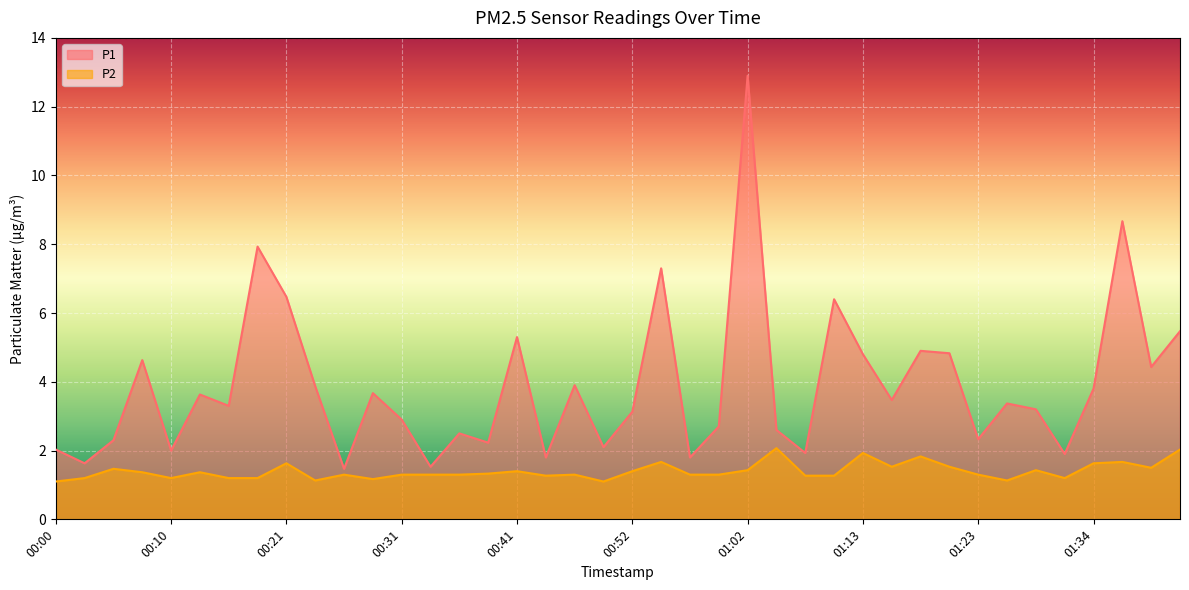

What is the difference between the second highest and minimum values in the P2 series?

0.9